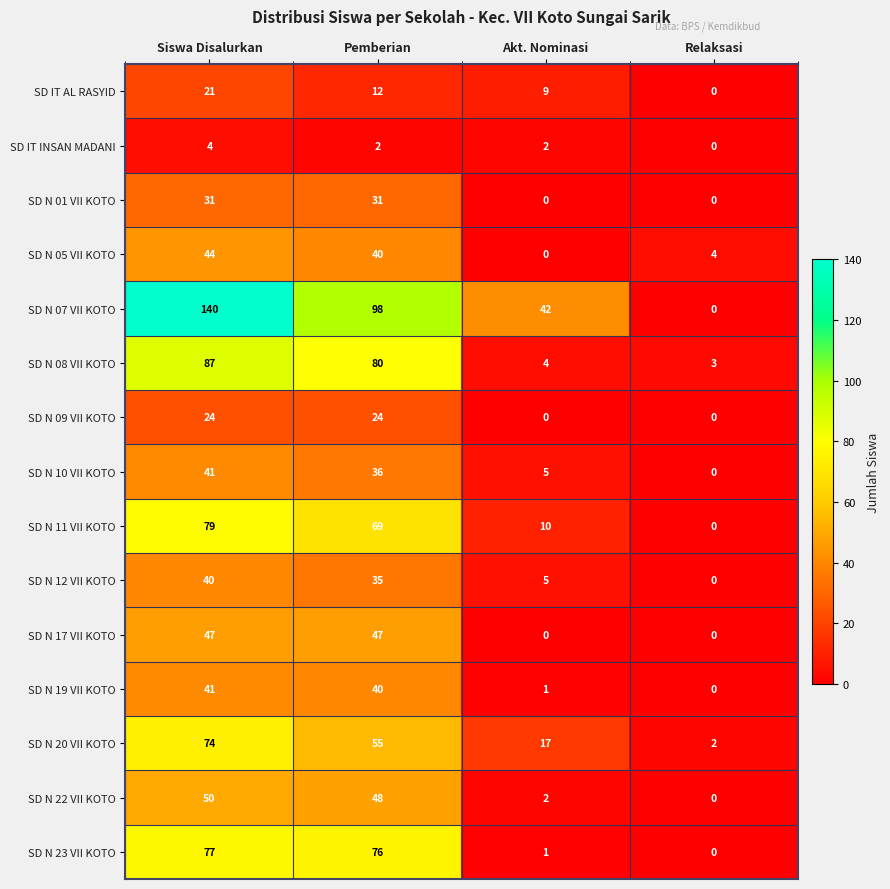

What is the difference between the SD N 23 VII KOTO values at Pemberian and Relaksasi?

76